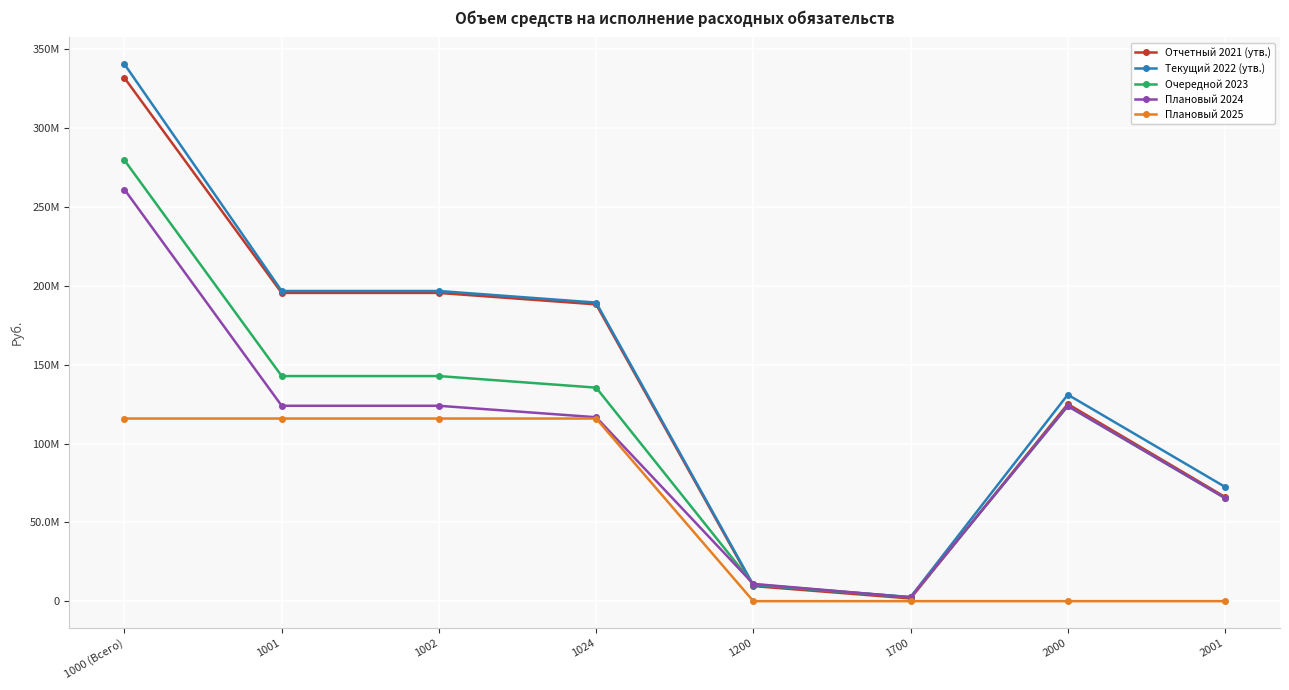

What position from the right is 1002?

6